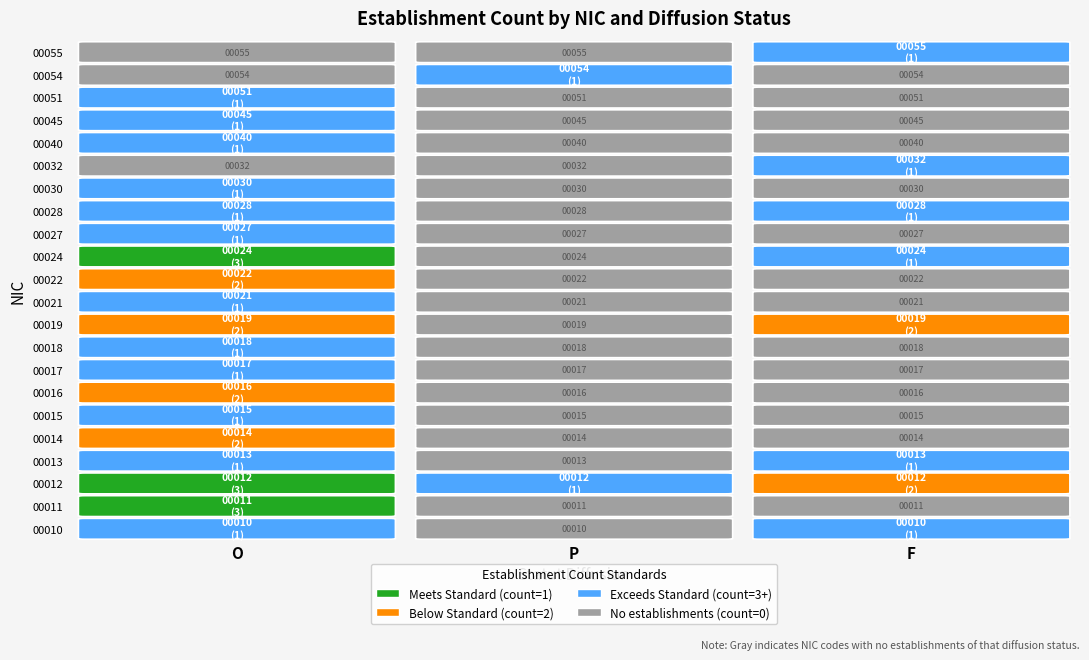

Where is 00055 nearest to the value 0?

O